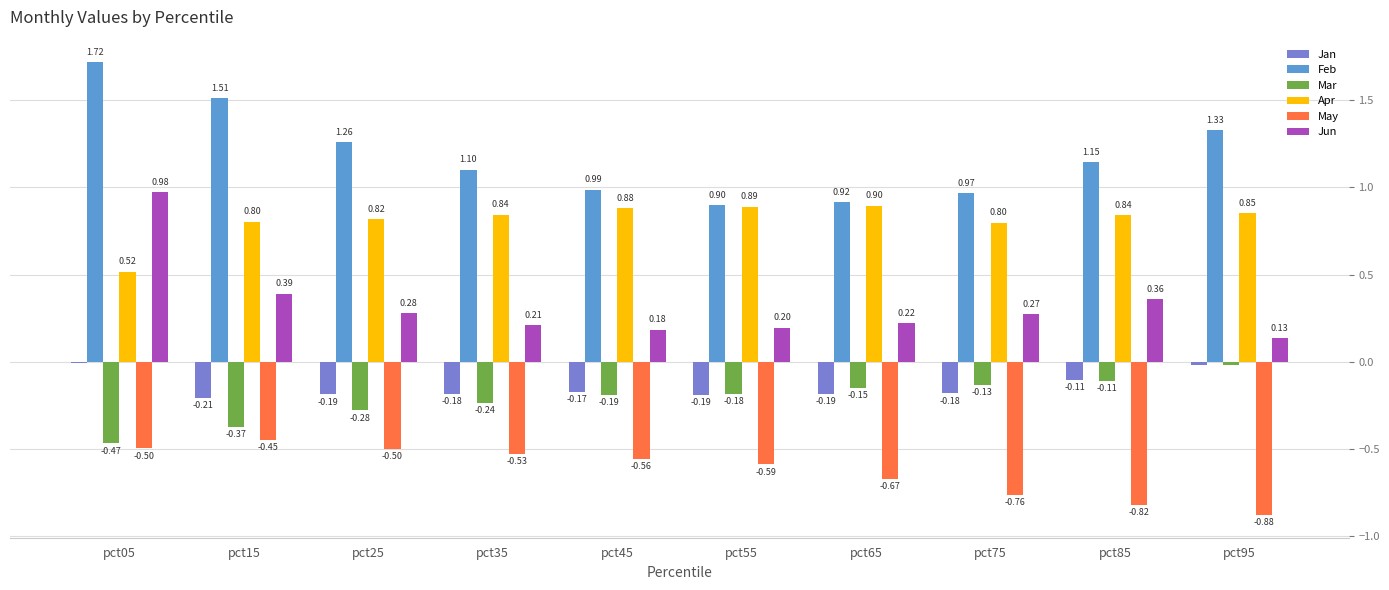

What is the sum of the Jun values at pct15 and pct35?

0.6